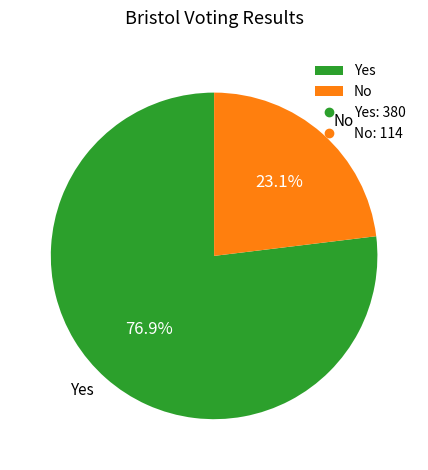

Rank the categories by value from lowest to highest.

No, Yes